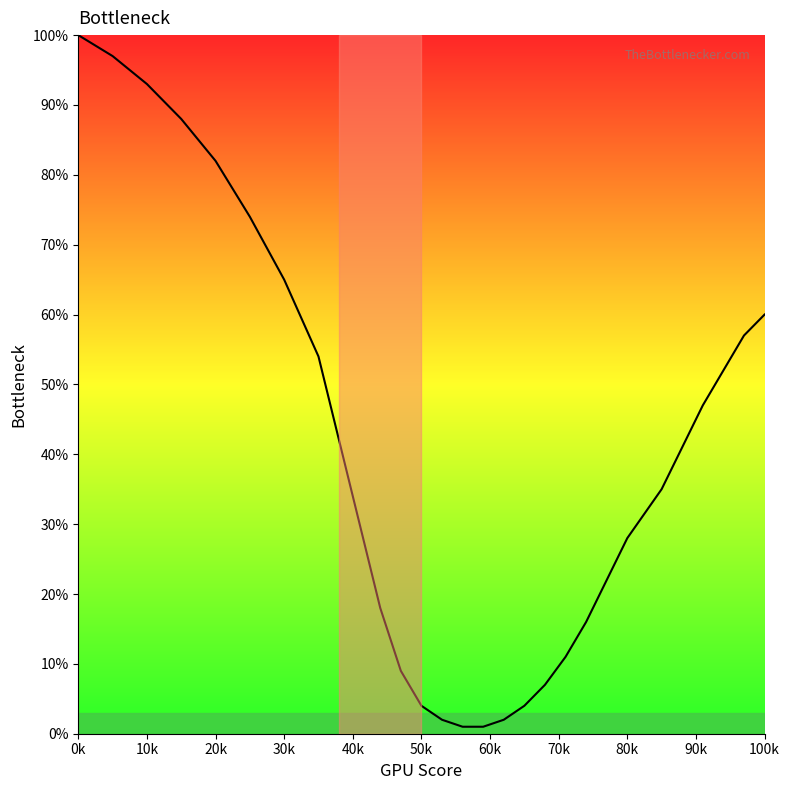

What is the difference between the maximum and minimum values?

99